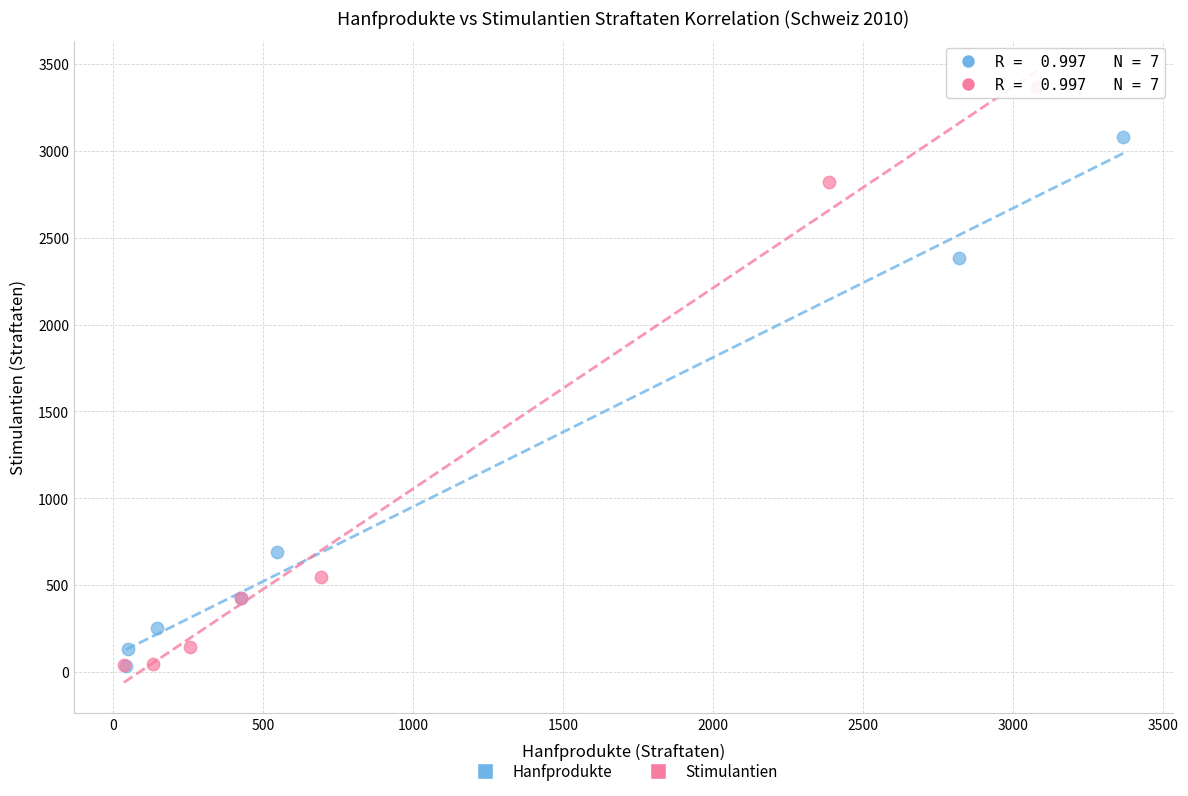

Which series has the largest Y range (max minus min)?

Stimulantien